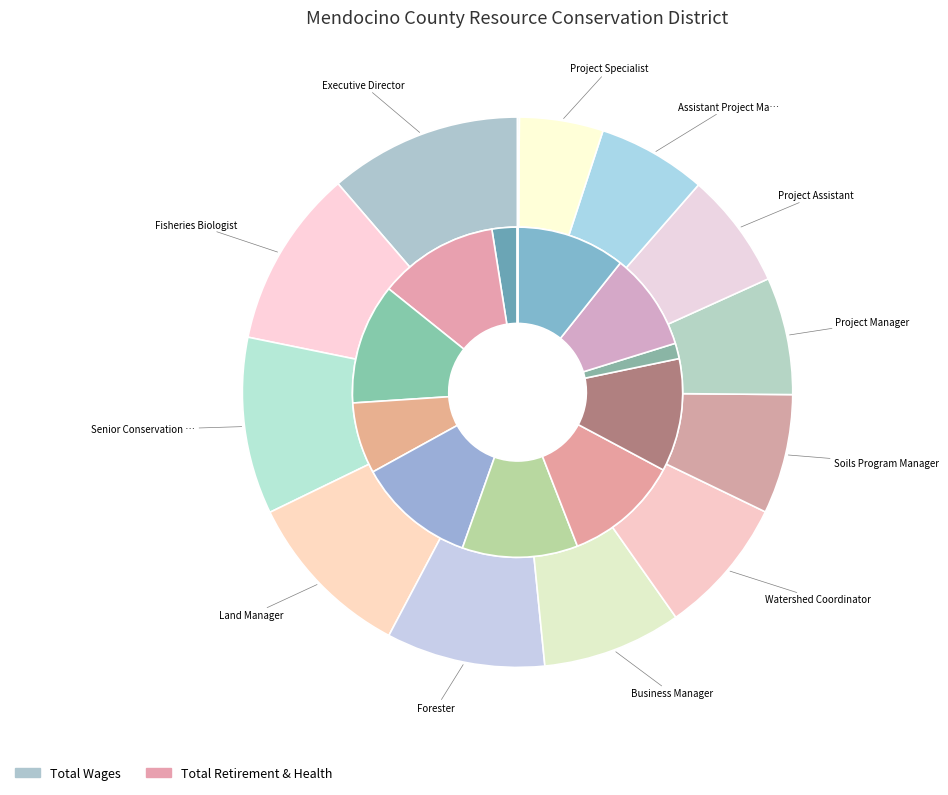

Approximately how many times larger is the value at Soils Program Manager compared to Business Manager?

0.9